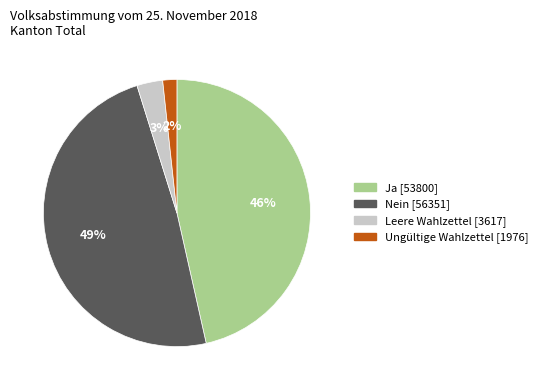

Combined, do Nein and Ja account for over 50%?

Yes